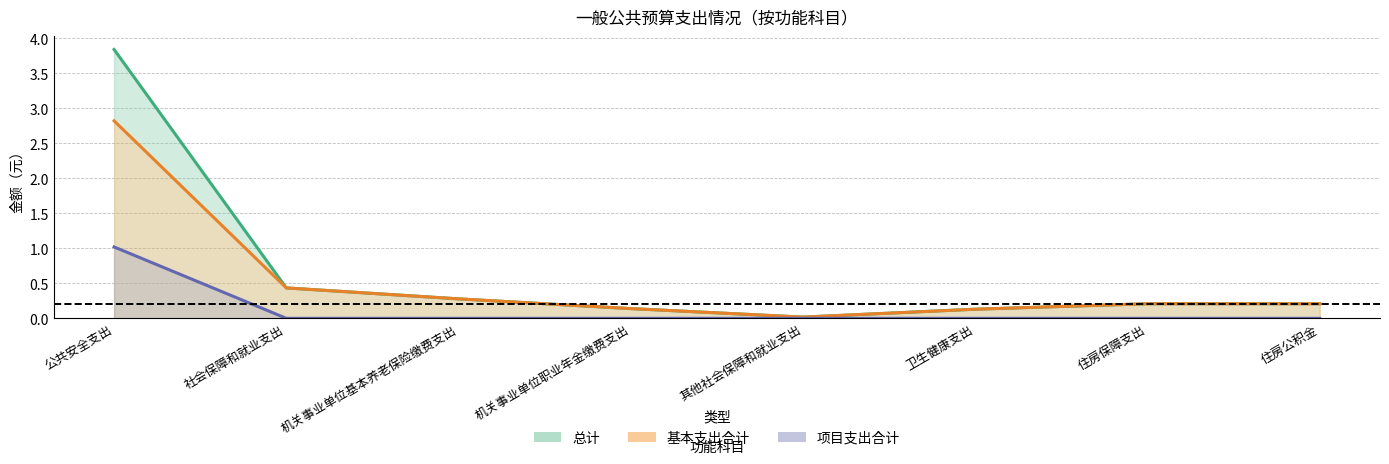

What is the average value of the 基本支出合计 series?

0.5